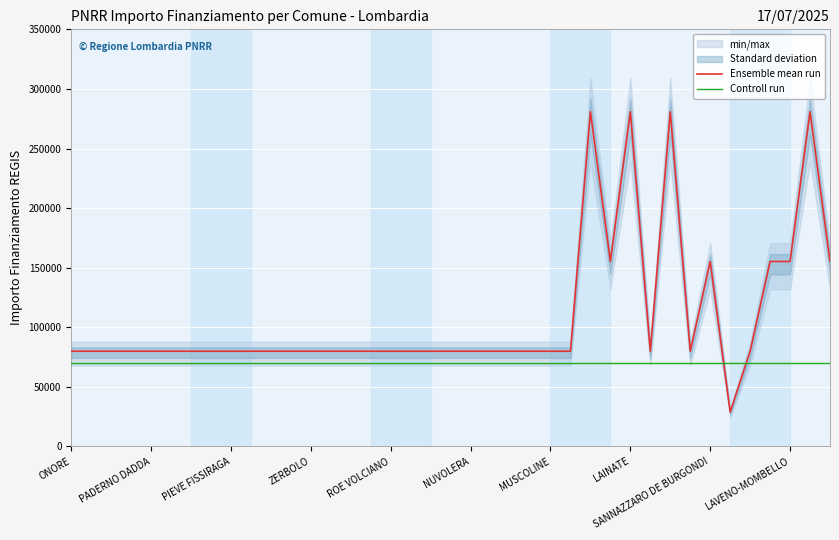

The Controll run series shows 70000 at ZERBOLO. True or false?

True